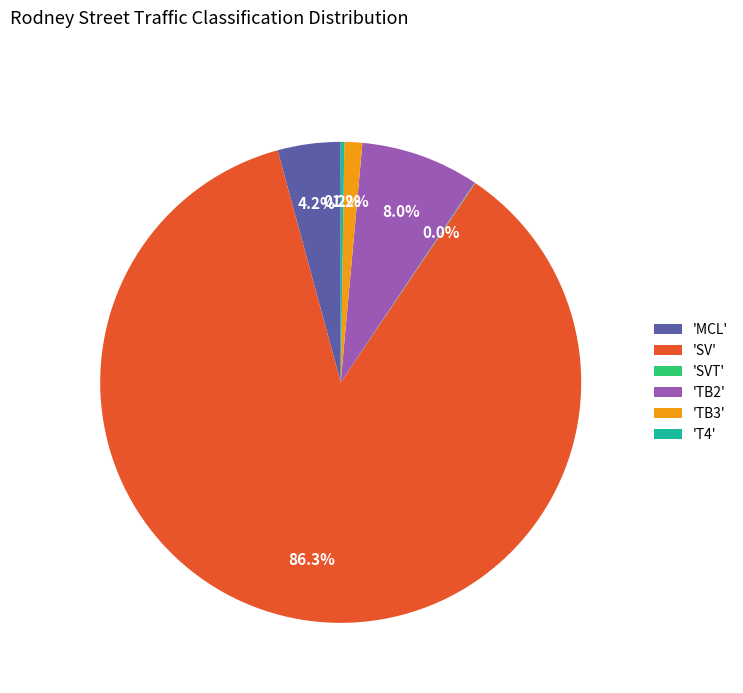

How much of the chart is everything except 'MCL'?

95.8%